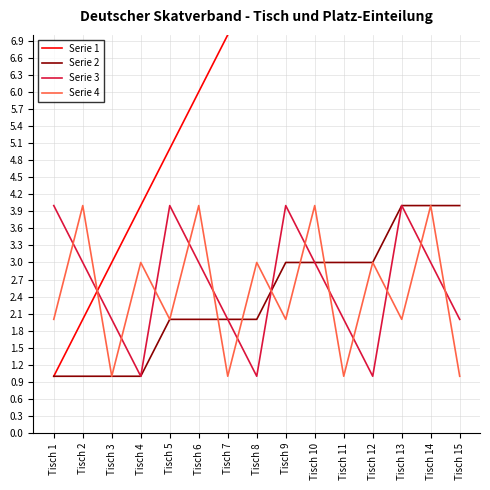

After their last crossing, which series has the higher values: Serie 1 or Serie 4?

Serie 1